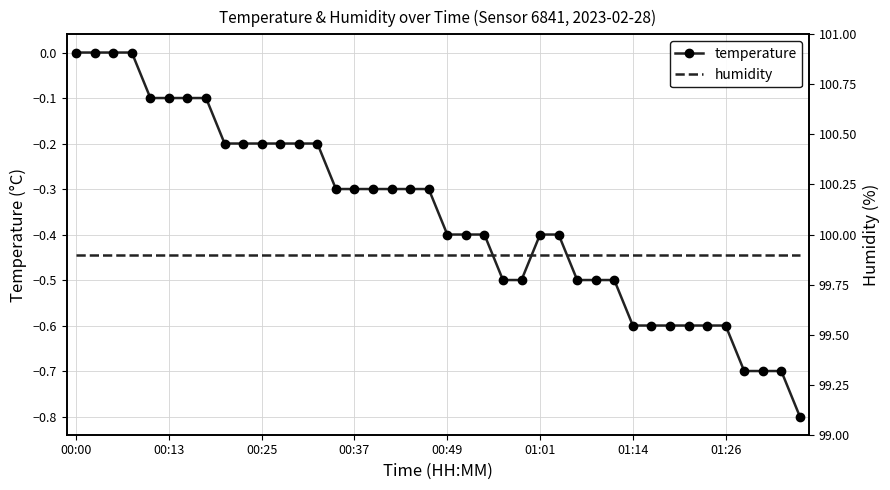

True or false: temperature has a value of -0.2 at 26.

False